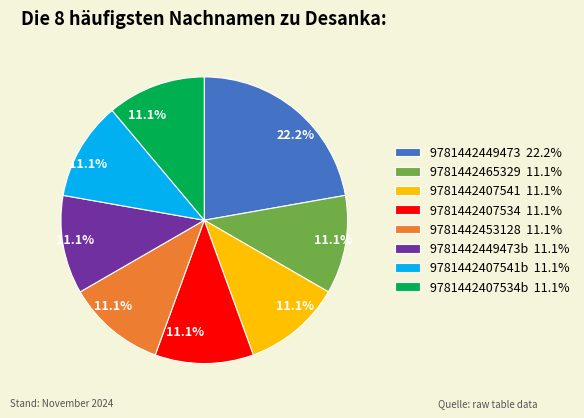

Does any single category account for the majority?

No